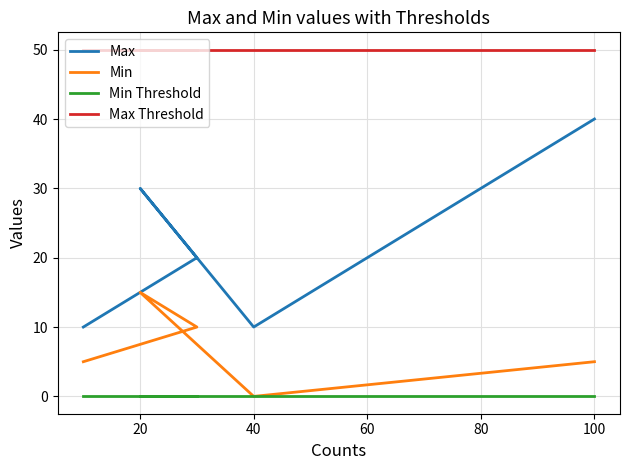

Is this an area chart (filled region under the line)?

No